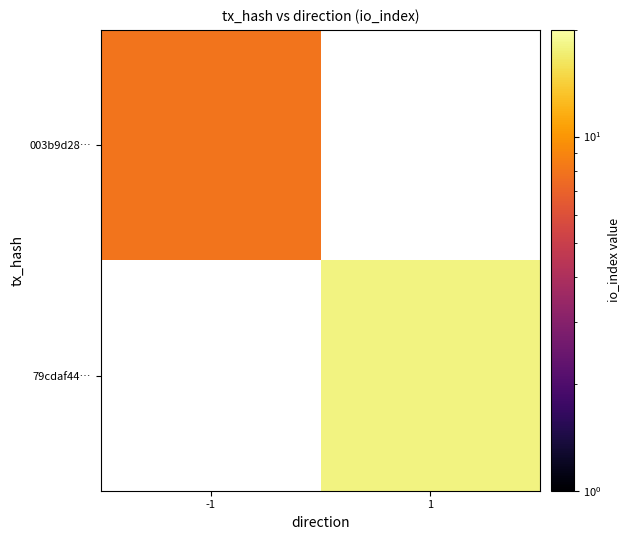

Which category has the lowest value in the 79cdaf44… series?

-1